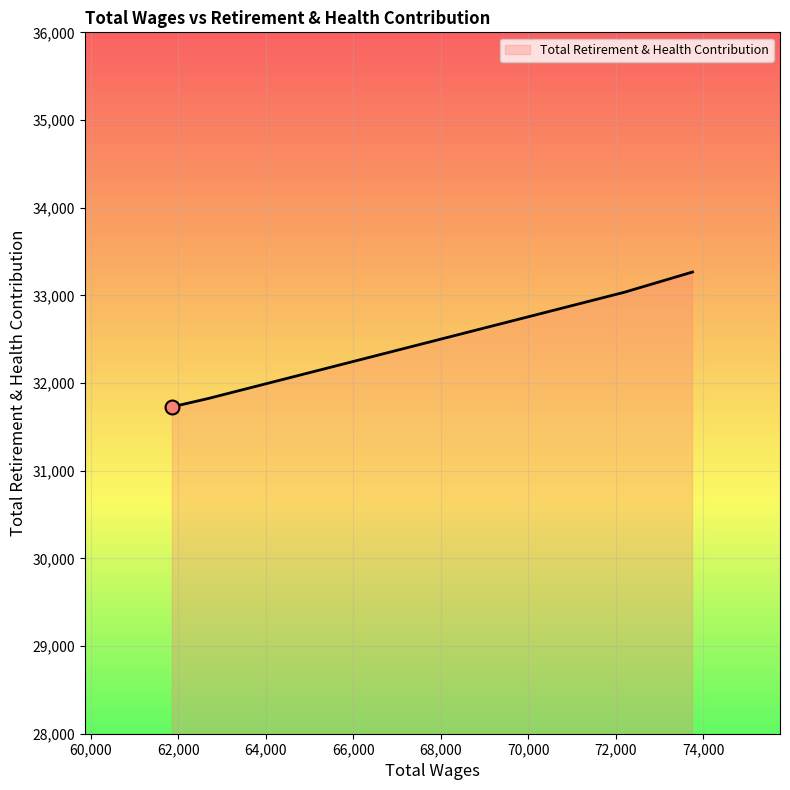

What is the average value?

32464